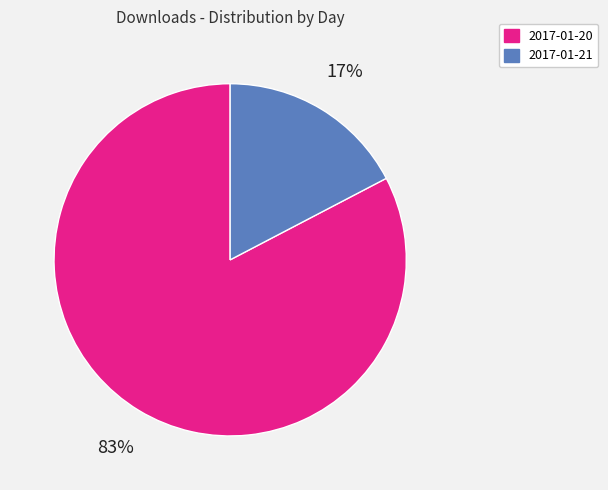

To the nearest percent, what percentage of the pie is 2017-01-20?

83%